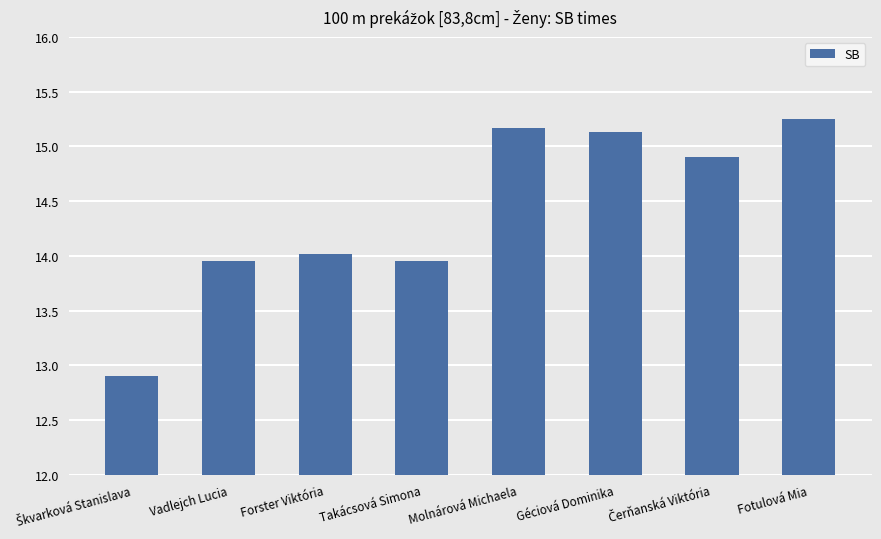

What is the average value?

14.4